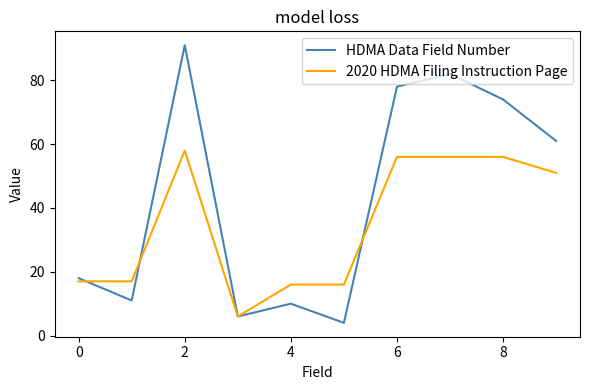

List the series in order of their overall mean, lowest first.

2020 HDMA Filing Instruction Page, HDMA Data Field Number